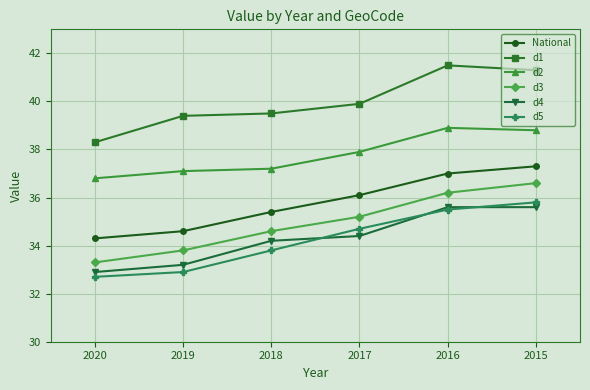

At which category does d2 reach its first local peak?

2016